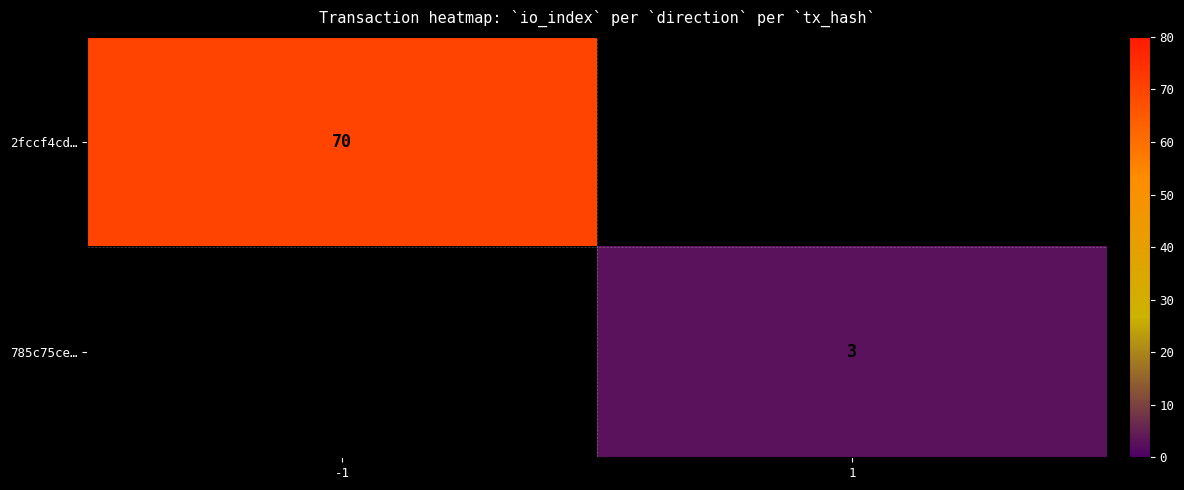

The value of 785c75ce… at 1 is 5. True or false?

False